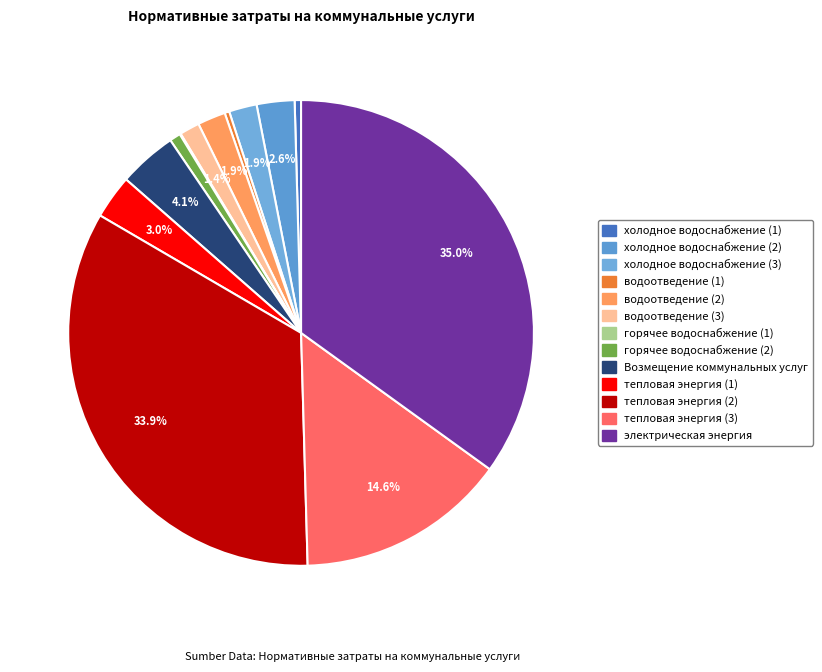

What percentage do тепловая энергия (3) and тепловая энергия (1) together represent?

17.6%